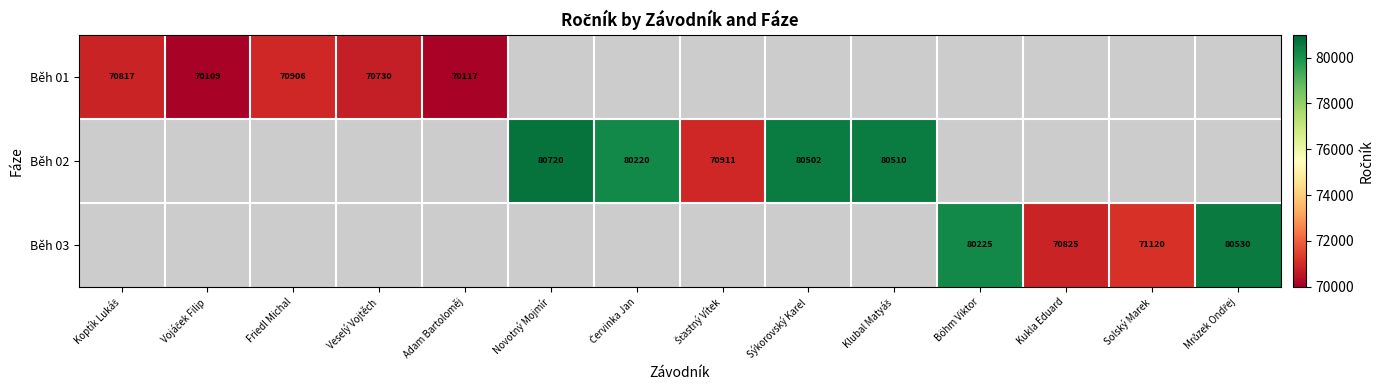

Between Kukla Eduard and Klubal Matyáš, which is larger?

Klubal Matyáš